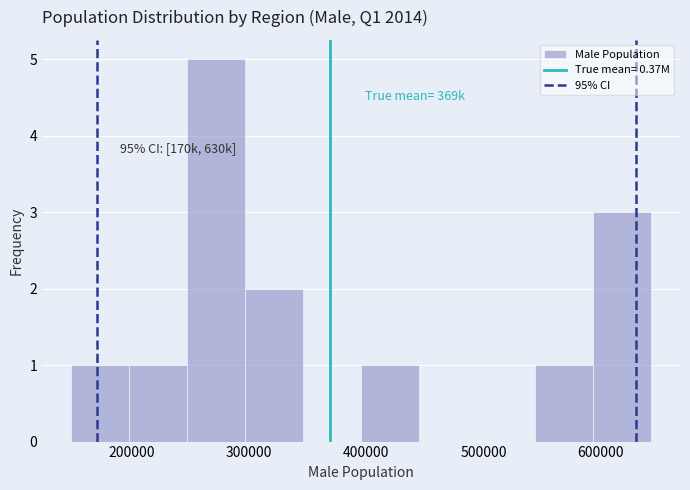

Which range on the x-axis has the tallest bar?

250000 to 300000